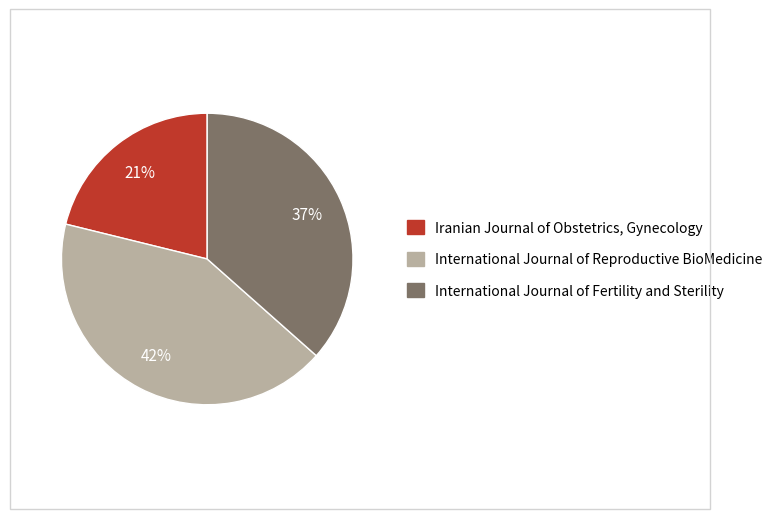

Does any single category account for the majority?

No